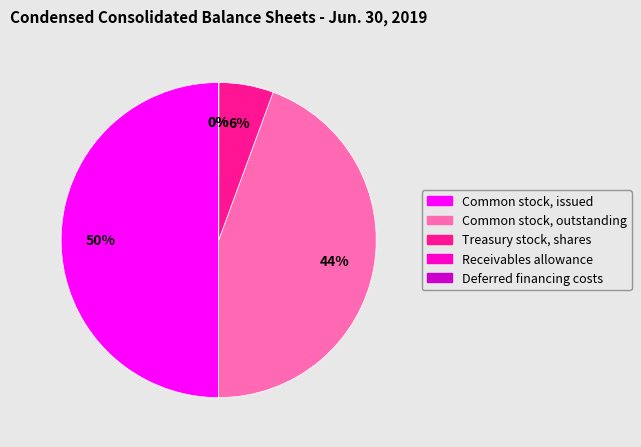

To the nearest percent, what is the average slice percentage?

20%